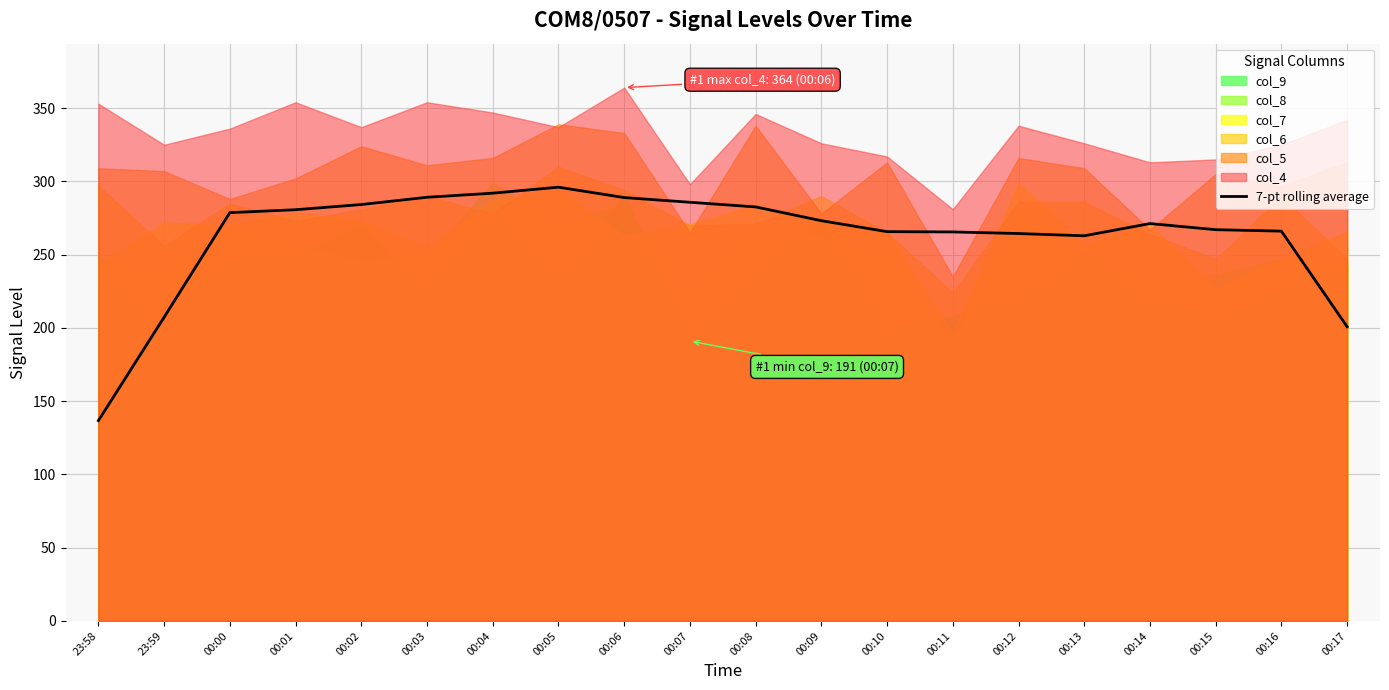

How many points are lower than both their immediate neighbors (excluding endpoints)?

1